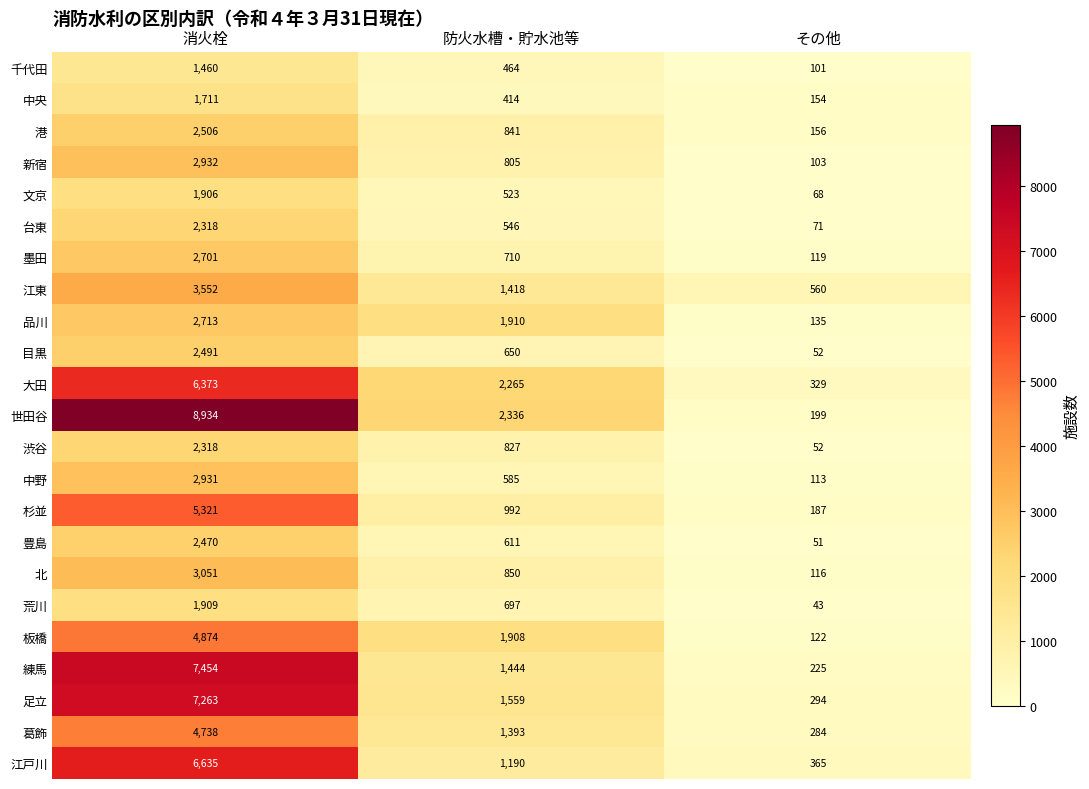

Between 消火栓 and その他, which series saw the biggest shift?

世田谷